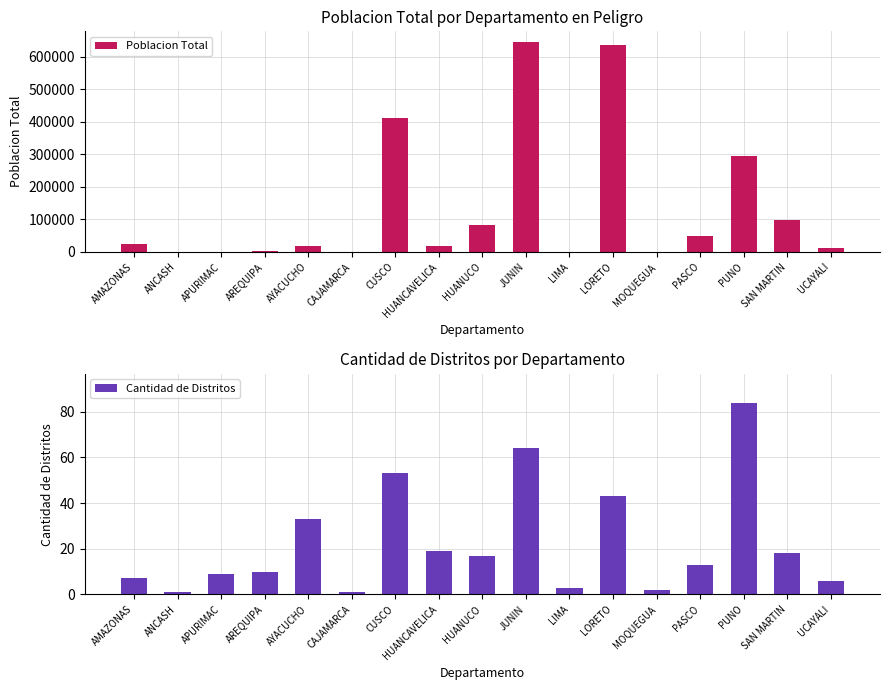

How many data points in Poblacion Total are above 18497?

8